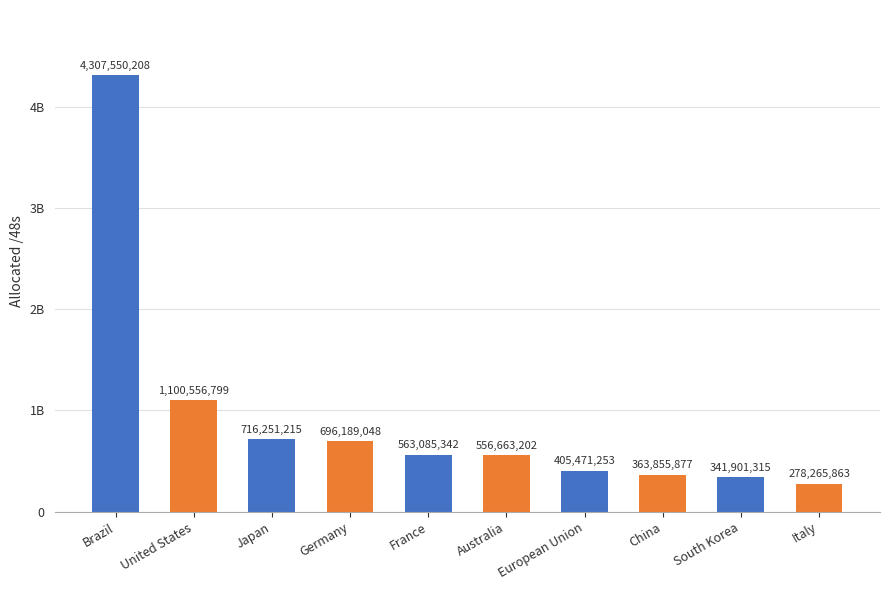

Are the bars grouped side by side (vs. stacked)?

No